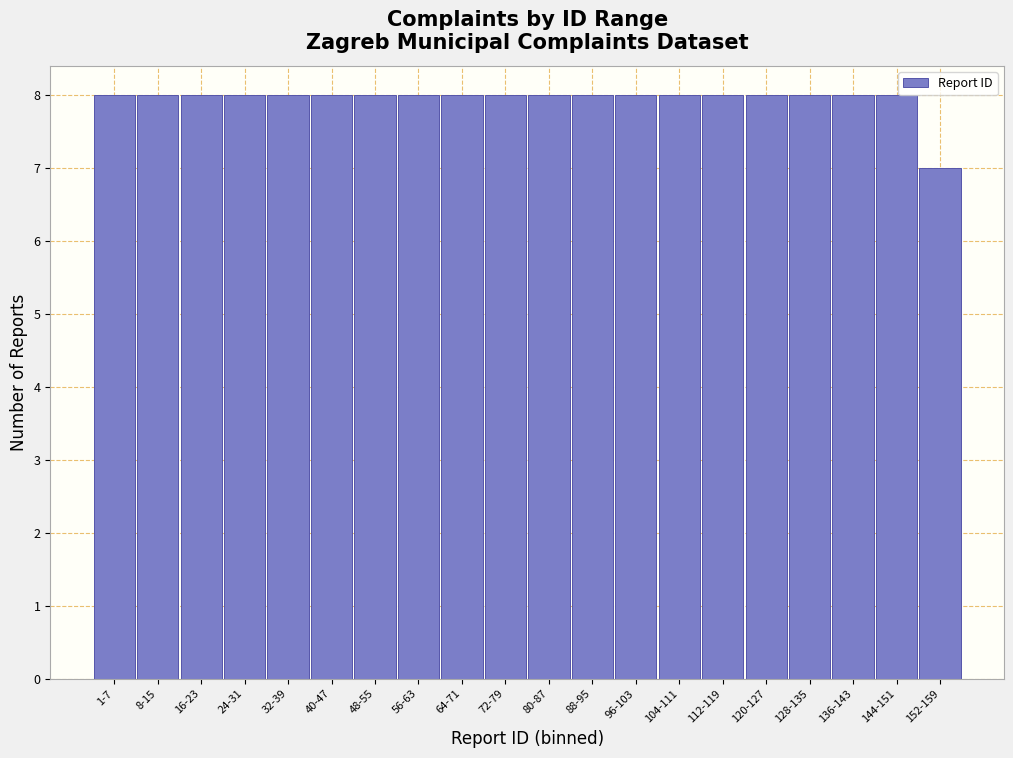

Reading left to right, extract all data points from this chart.

1-7=8	8-15=8	16-23=8	24-31=8	32-39=8	40-47=8	48-55=8	56-63=8	64-71=8	72-79=8	80-87=8	88-95=8	96-103=8	104-111=8	112-119=8	120-127=8	128-135=8	136-143=8	144-151=8	152-159=7